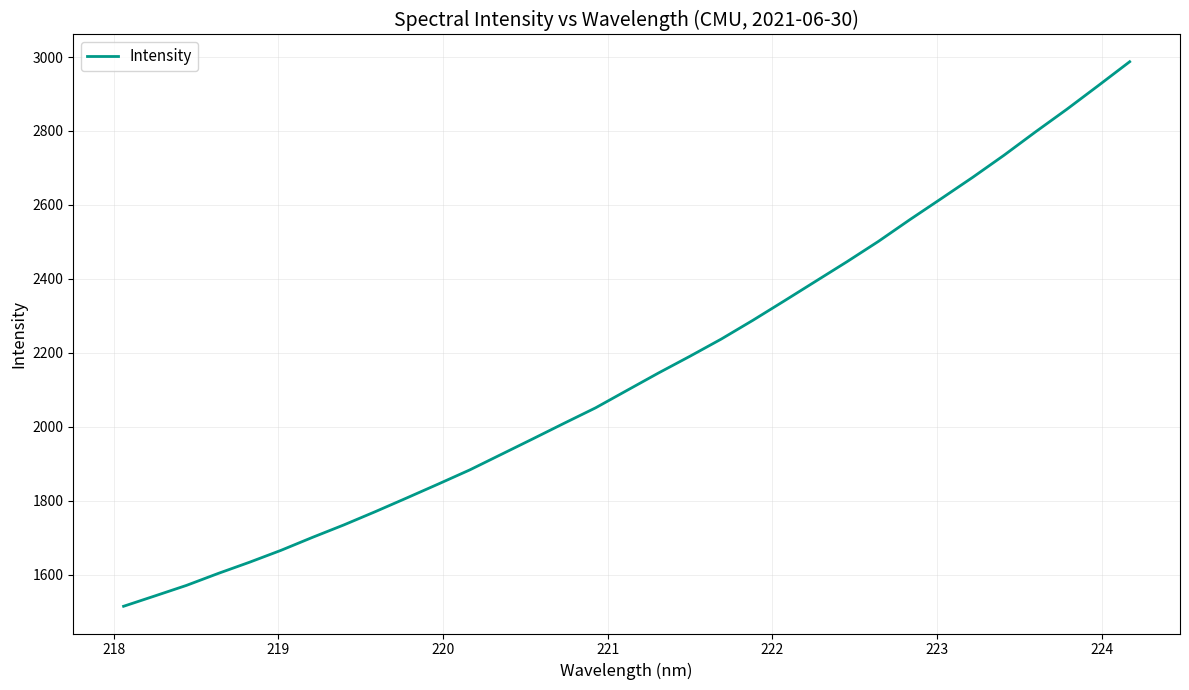

What is the maximum value shown in the chart?

2987.4